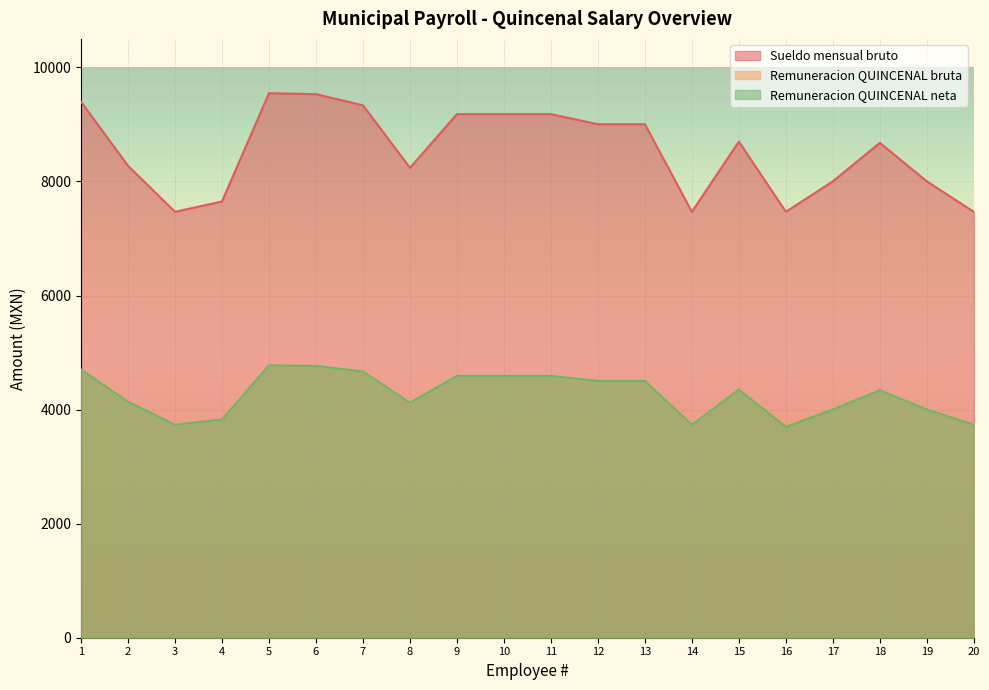

At which category does Remuneracion QUINCENAL bruta reach its first local valley?

3